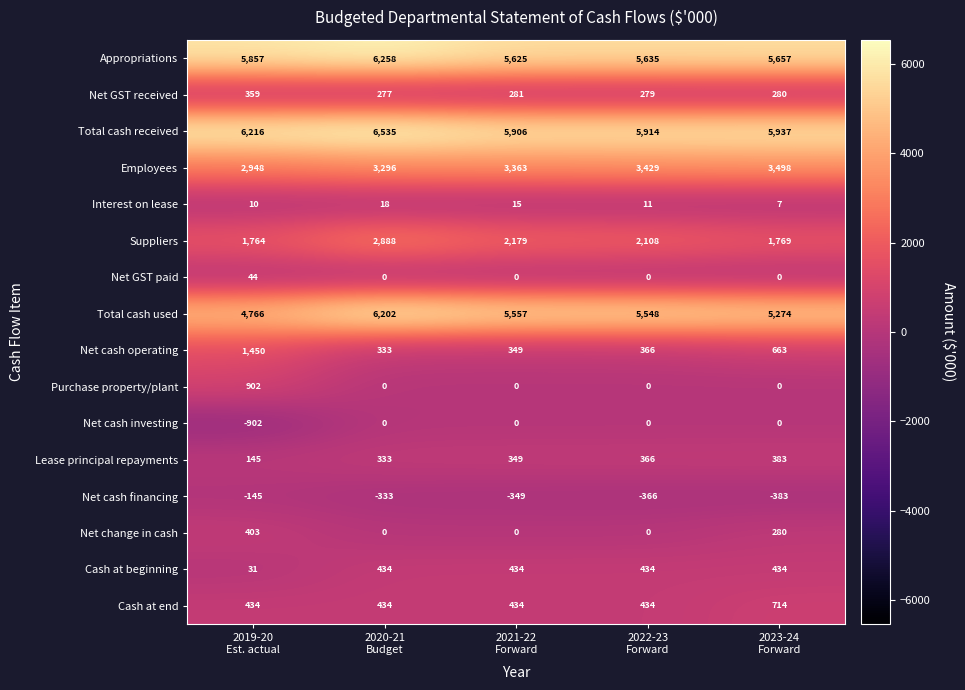

Which series has the widest spread of values?

Total cash used